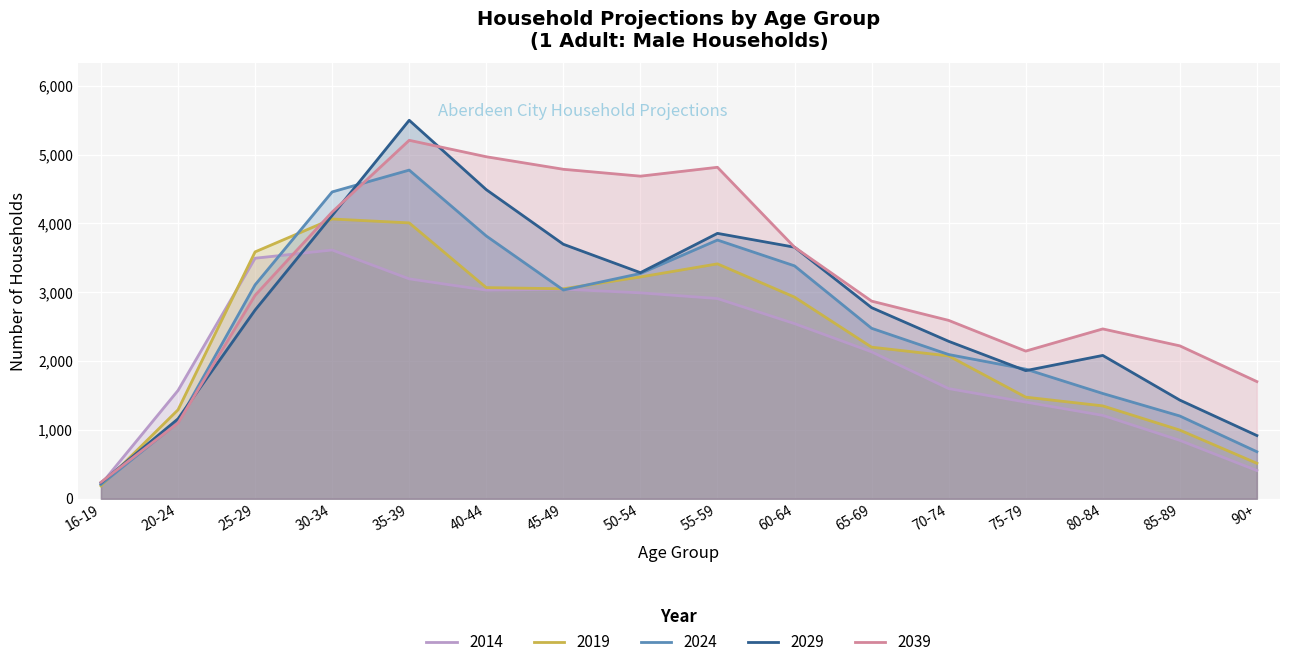

What is the total value across all series at 50-54?

17455